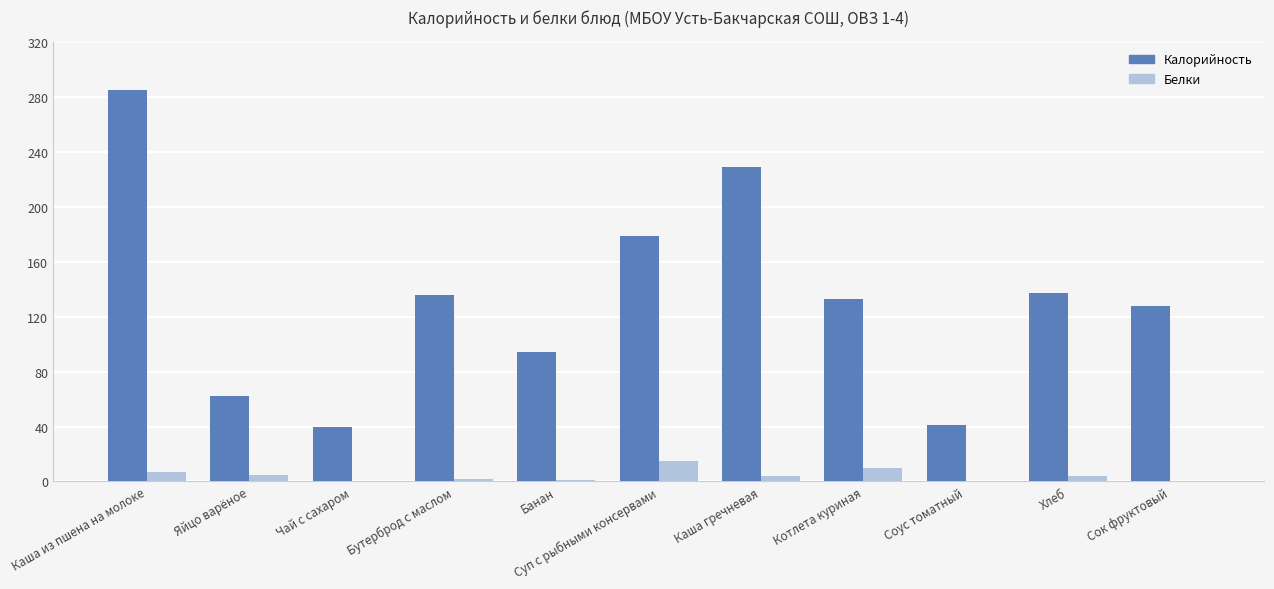

How many groups of bars are there?

11